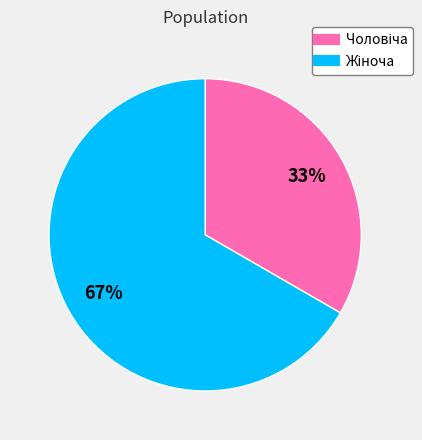

Is there any slice that represents more than half of the pie?

Yes